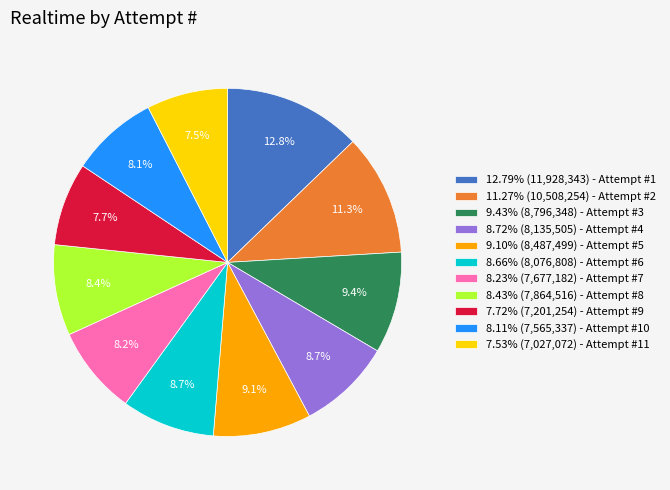

Approximately how many times larger is the value at 7.53% (7,027,072) - Attempt #11 compared to 7.72% (7,201,254) - Attempt #9?

1.0